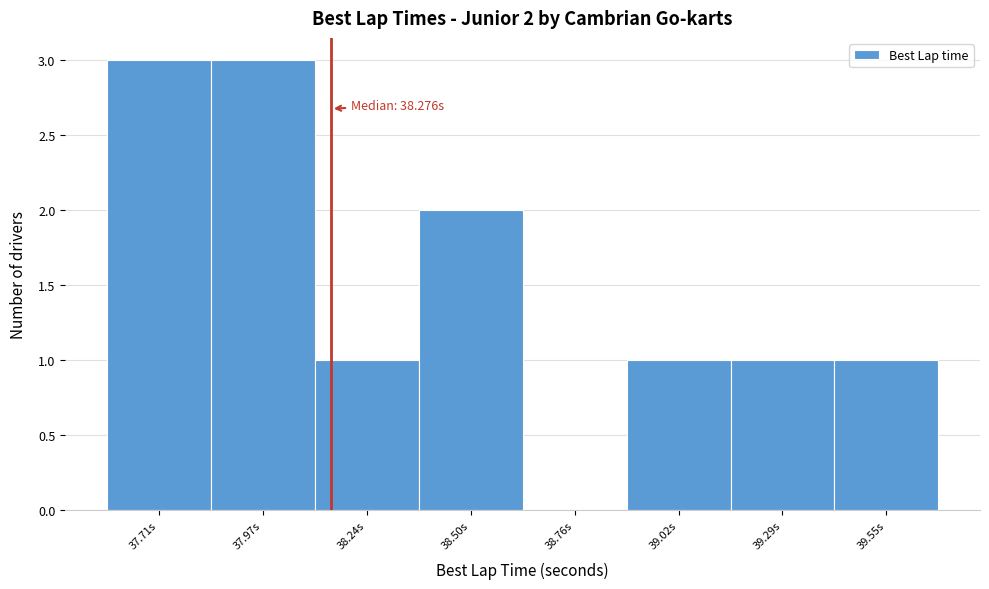

Reading left to right, list all the values displayed in this chart.

37.71s=3	37.97s=3	38.24s=1	38.50s=2	38.76s=0	39.02s=1	39.29s=1	39.55s=1